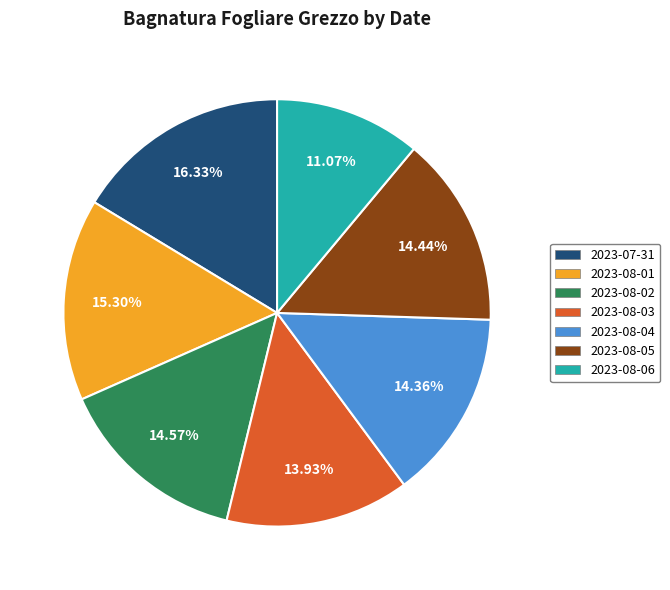

What portion of the pie excludes 2023-07-31?

83.7%